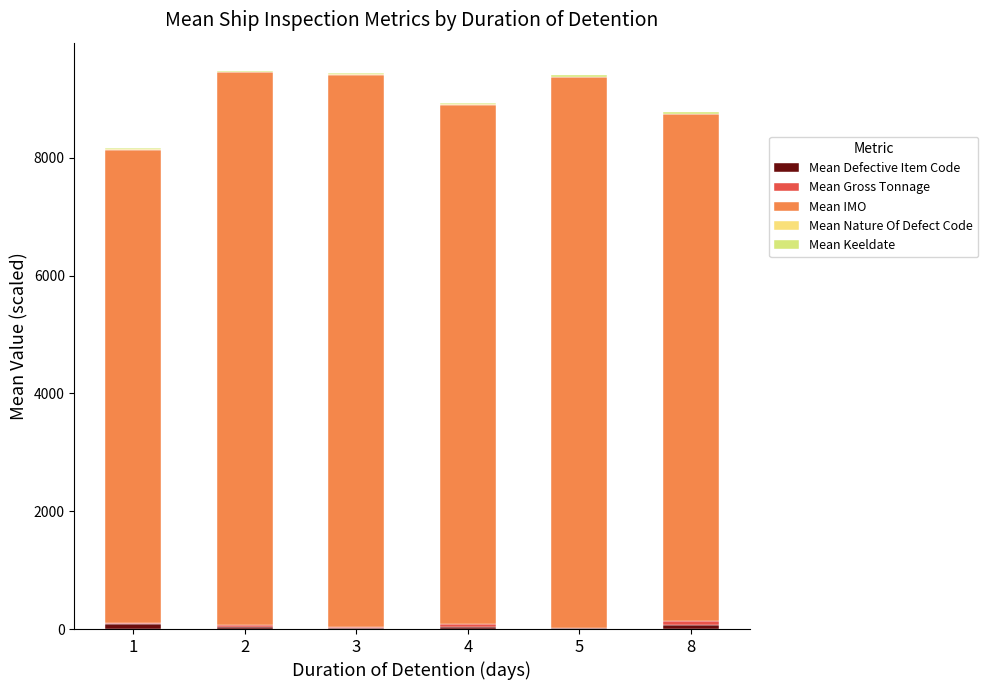

What is the sum of the Mean Keeldate values at 1 and 4?

39.7